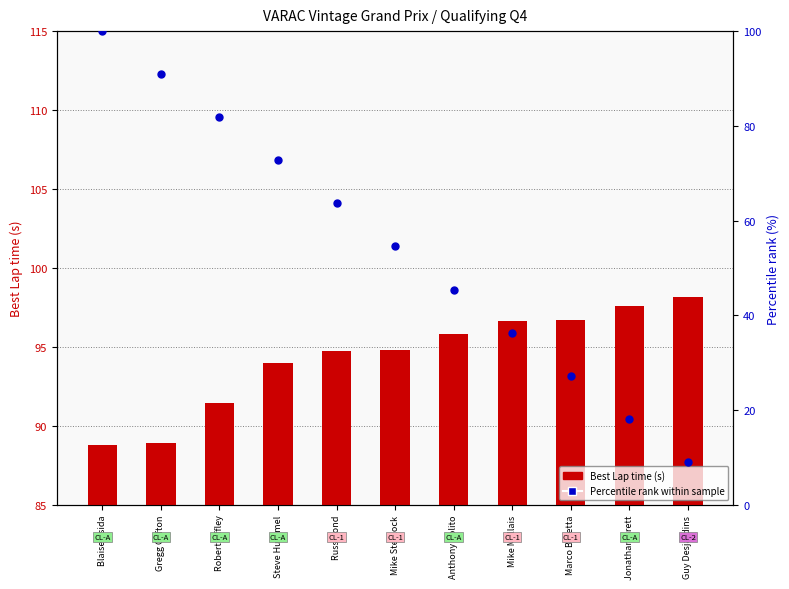

What are all the series names shown in the legend?

Best Lap time (s), Percentile rank within sample